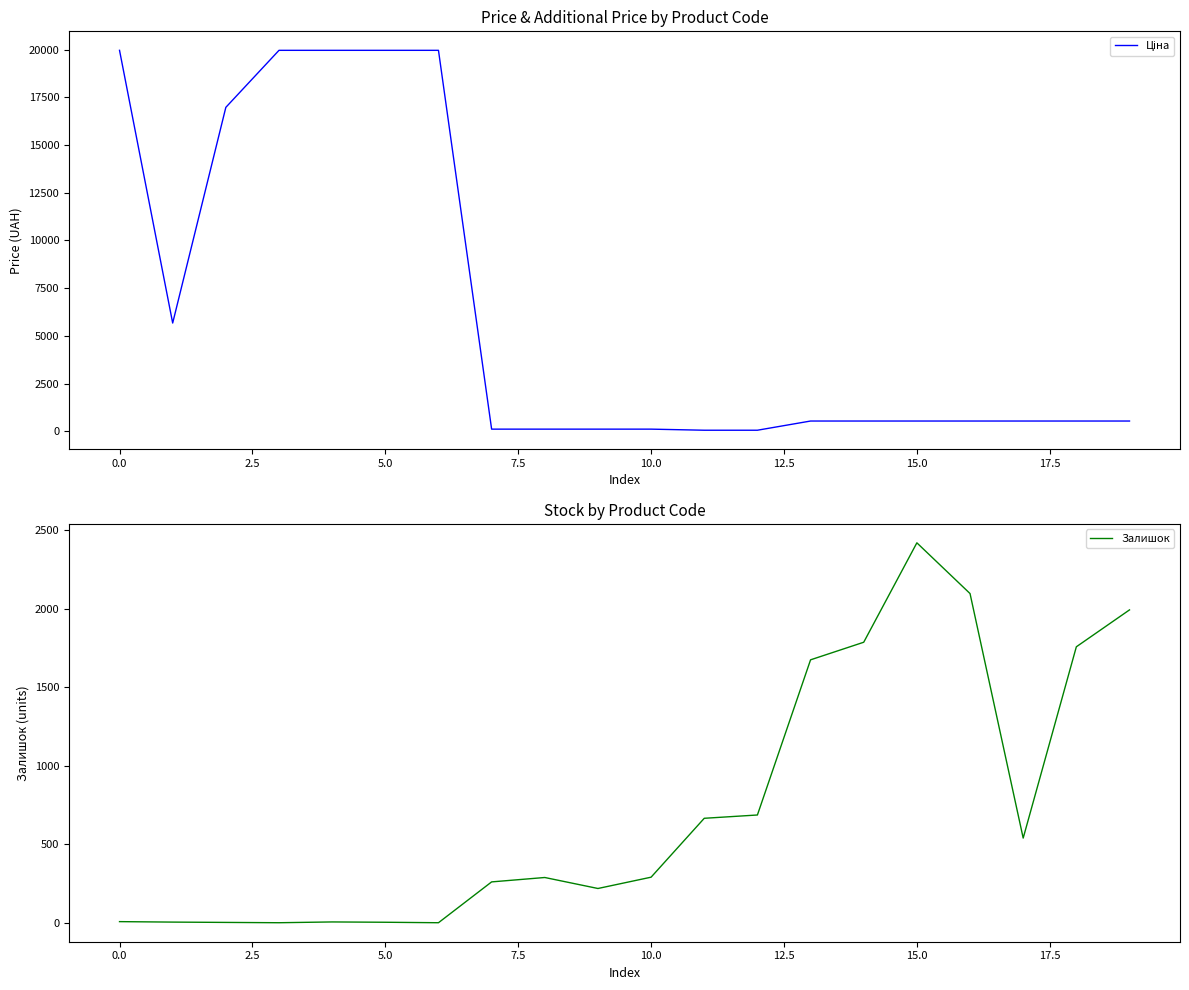

In Ціна, how many points are lower than both neighbors (excluding endpoints)?

1